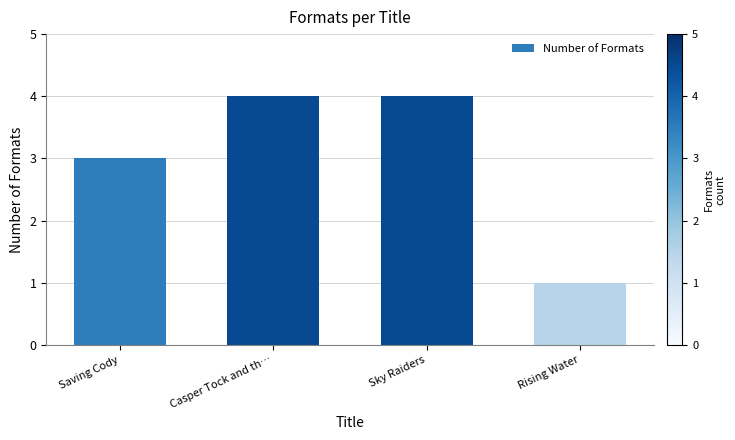

The value at Sky Raiders is 6. True or false?

False